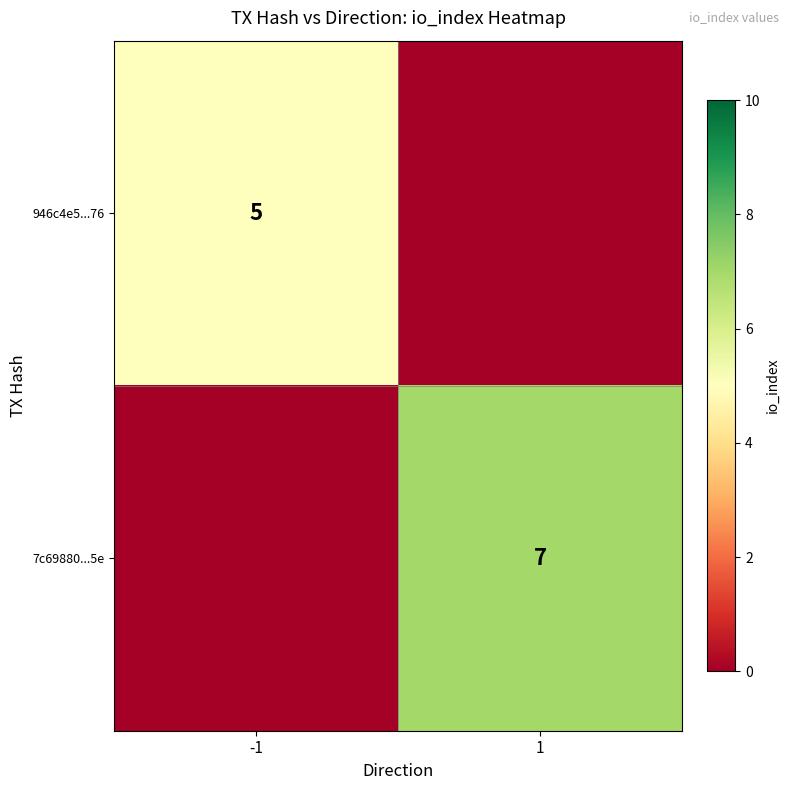

Is it true that 7c69880...5e equals 7 at 1?

True